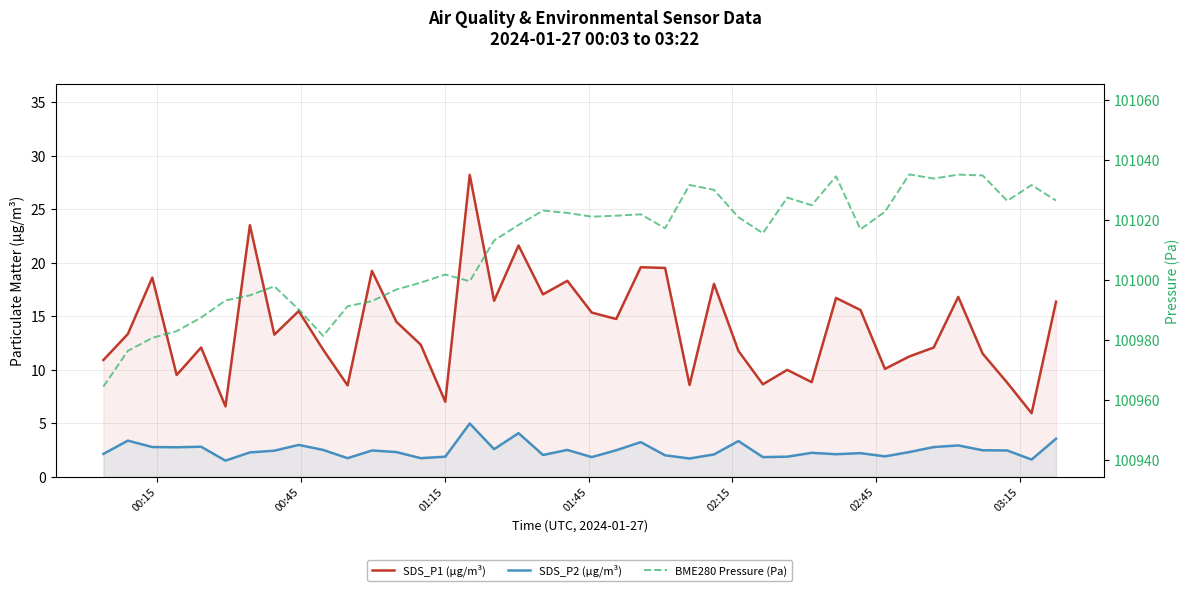

Count the number of data series in this chart.

3